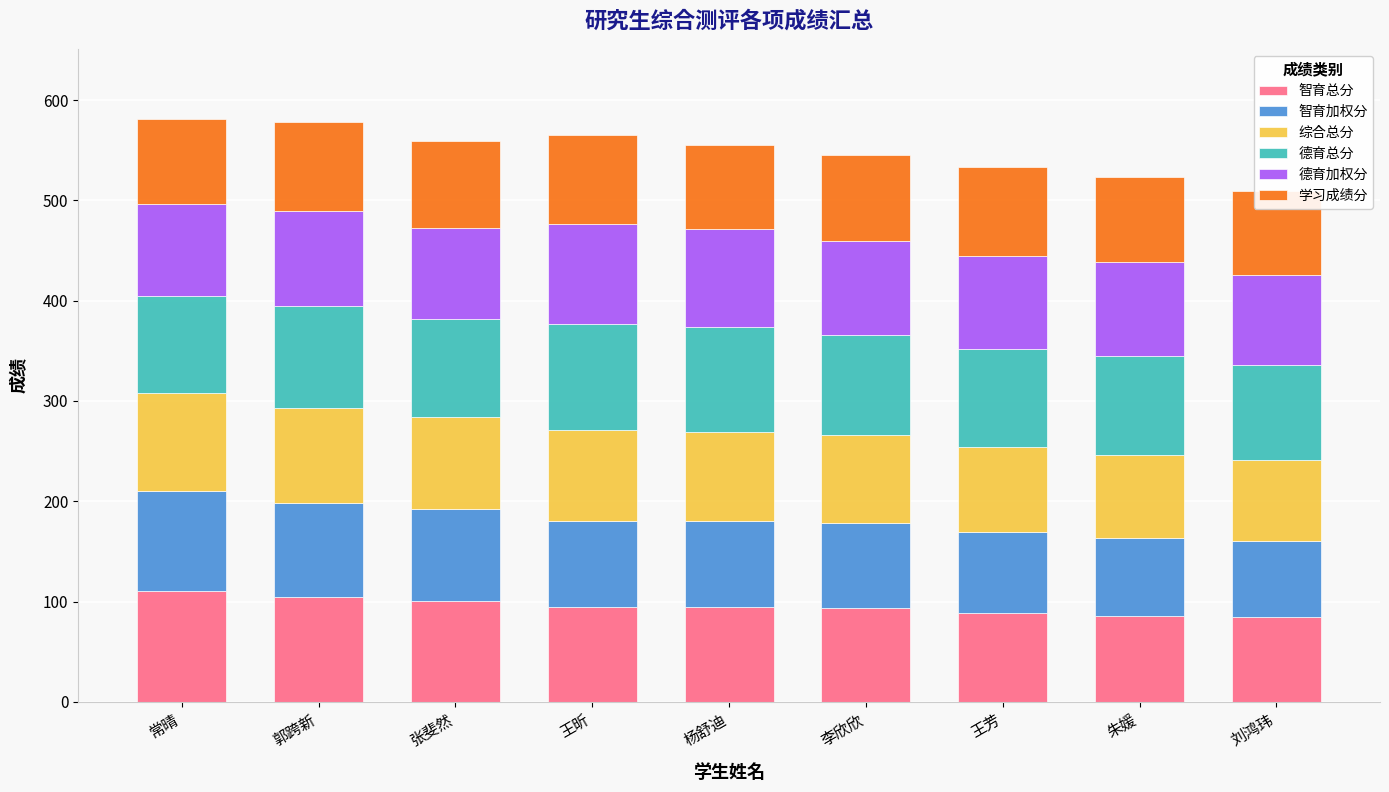

What is the total value across all series at 王昕?

564.8